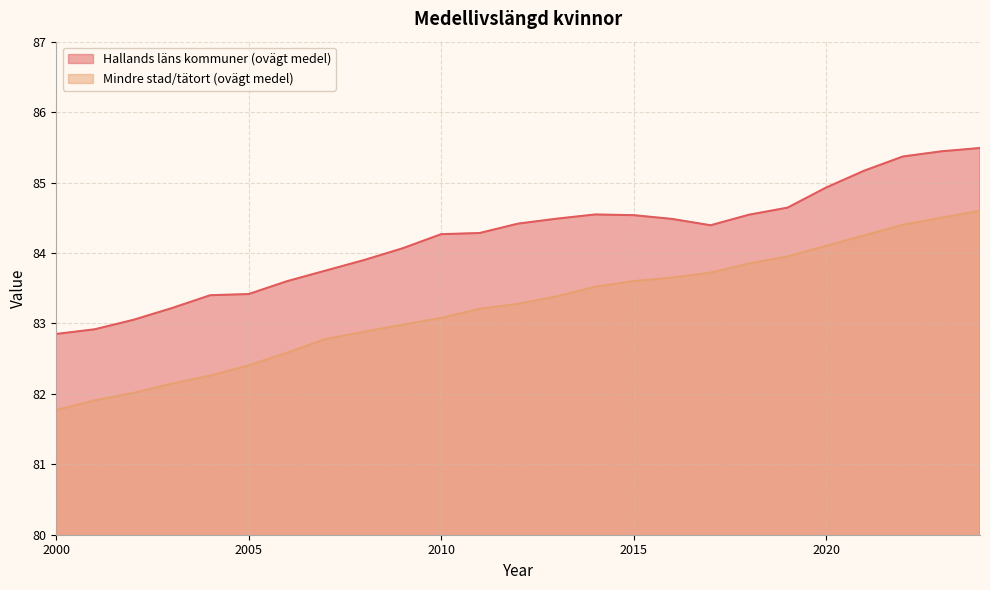

The Hallands läns kommuner (ovägt medel) series shows 84.9 at 2020. True or false?

True